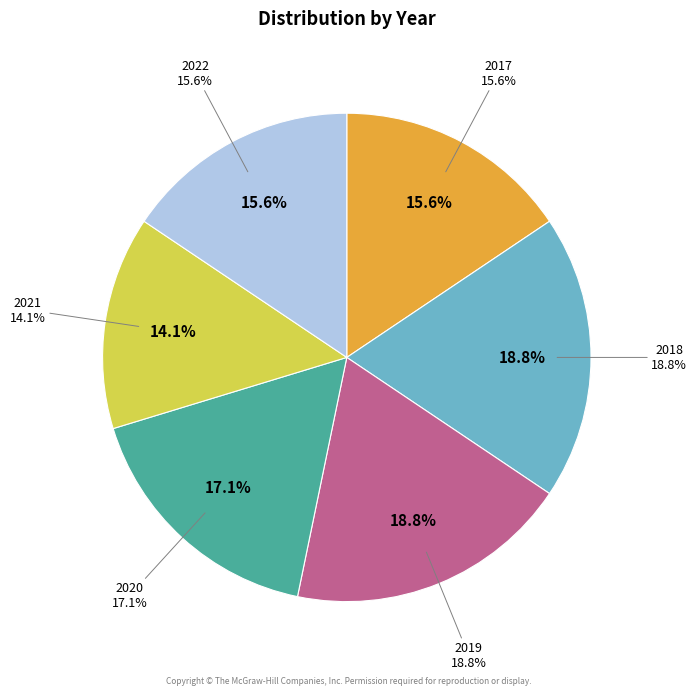

Do 2019 and 2020 together represent more than half of the pie?

No